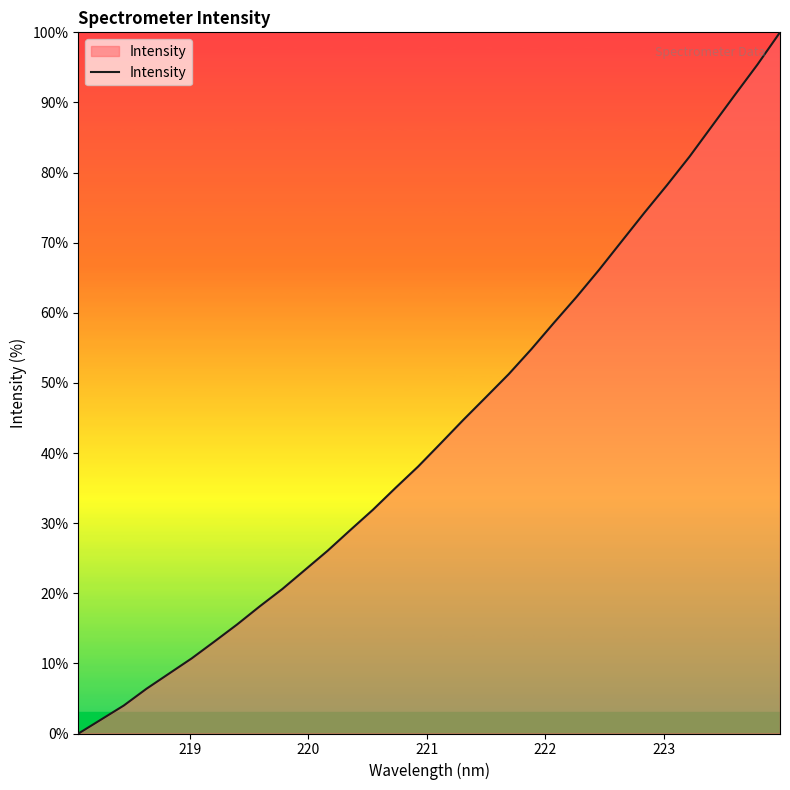

What is the difference between the maximum and minimum values?

100.0